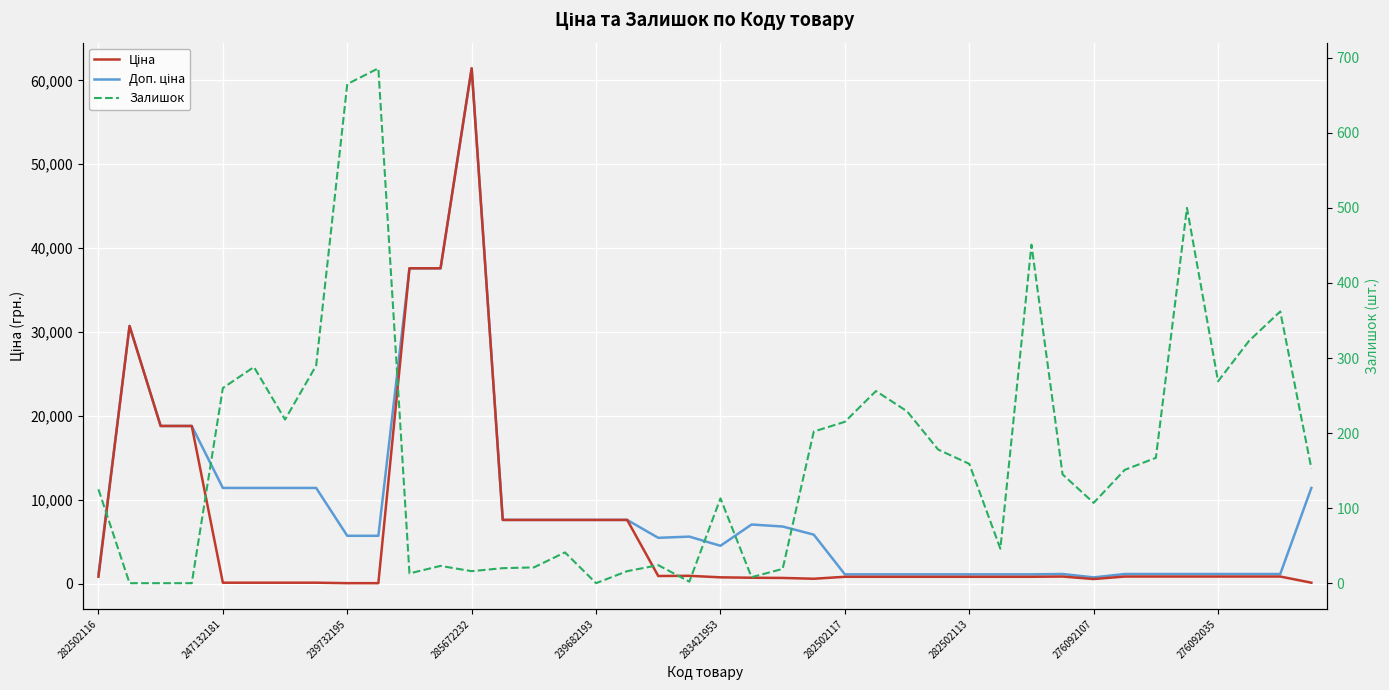

Does the chart display data point markers on the line(s)?

No